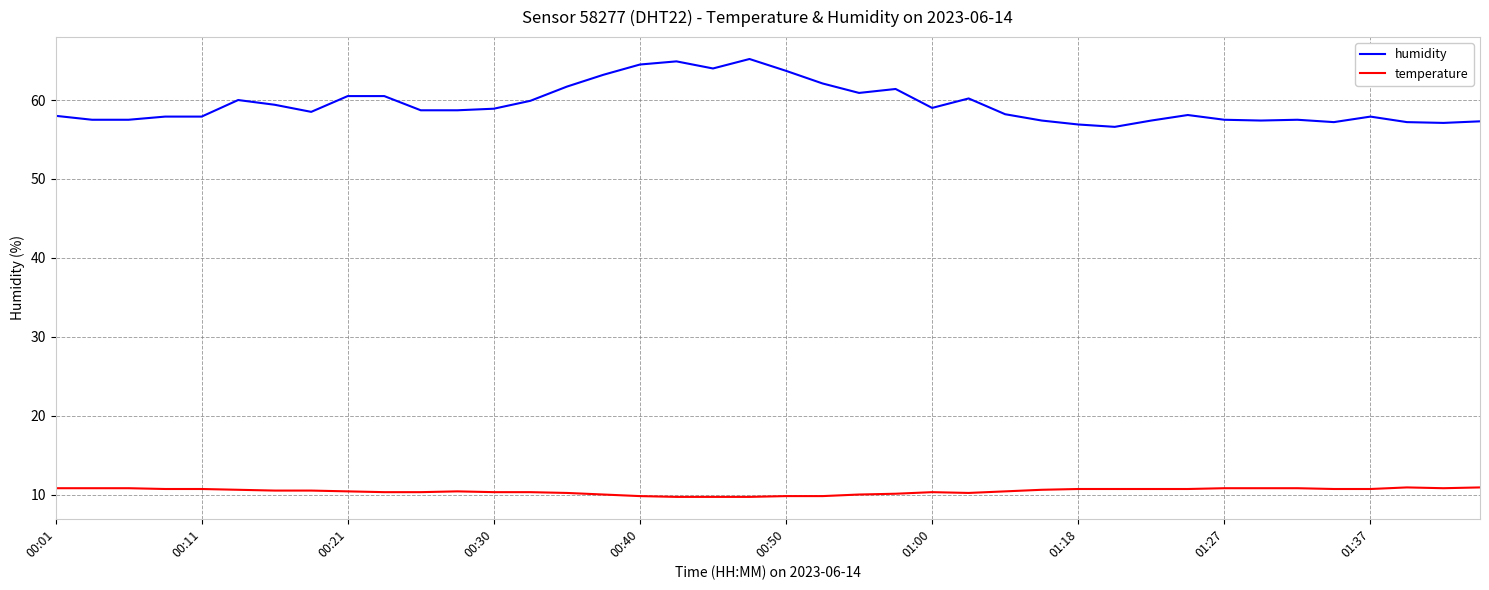

What is the smallest value displayed?

9.7